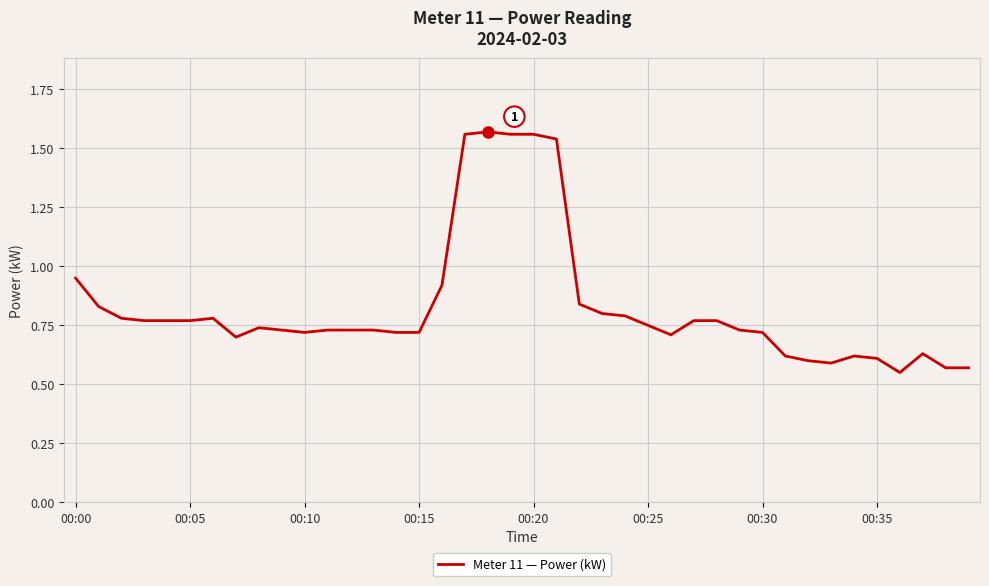

What is the difference between the maximum and minimum values?

1.0